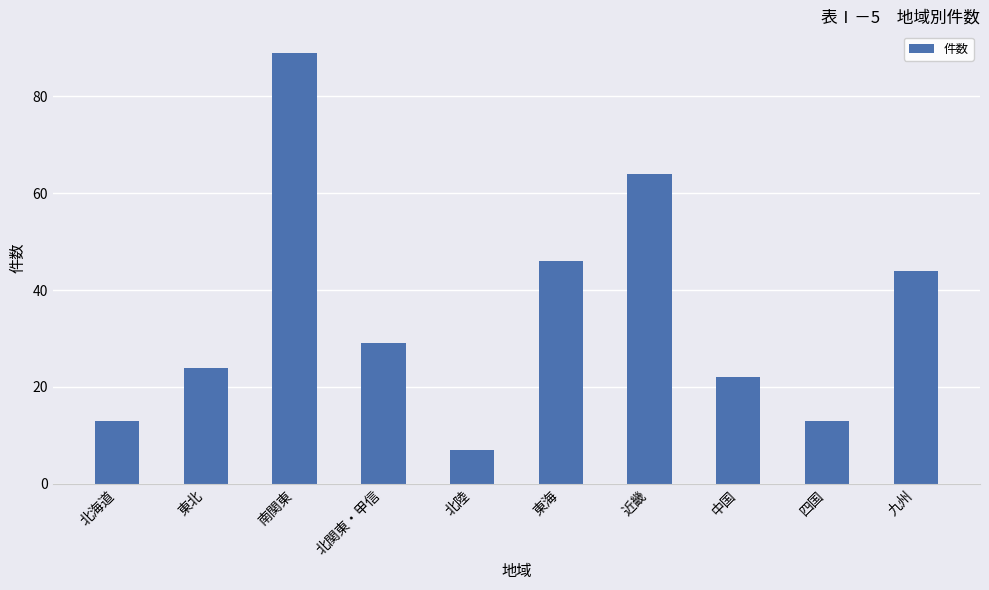

What is the value of the 3rd bar from the left?

89